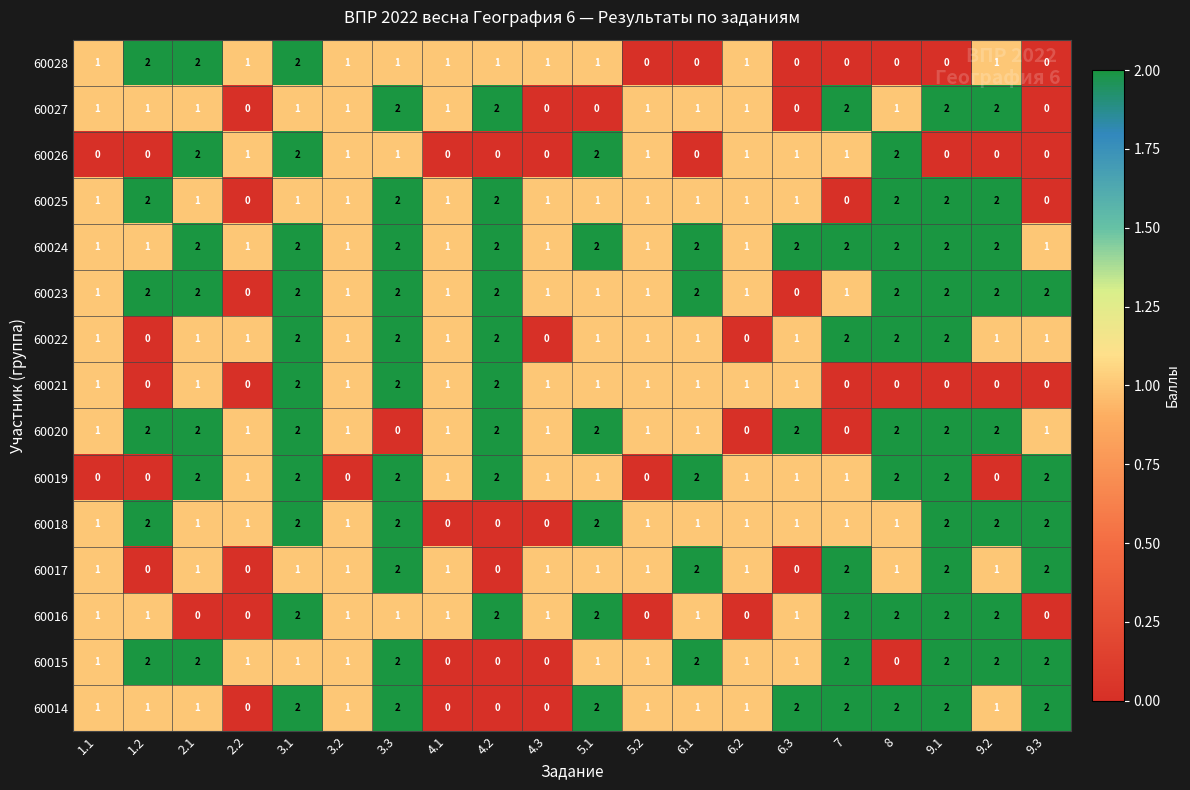

Count the number of data series in this chart.

15